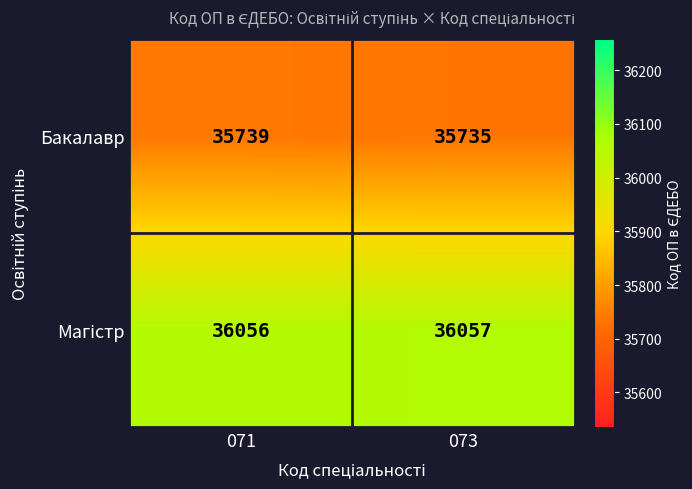

What is the sum of all Бакалавр values?

71474